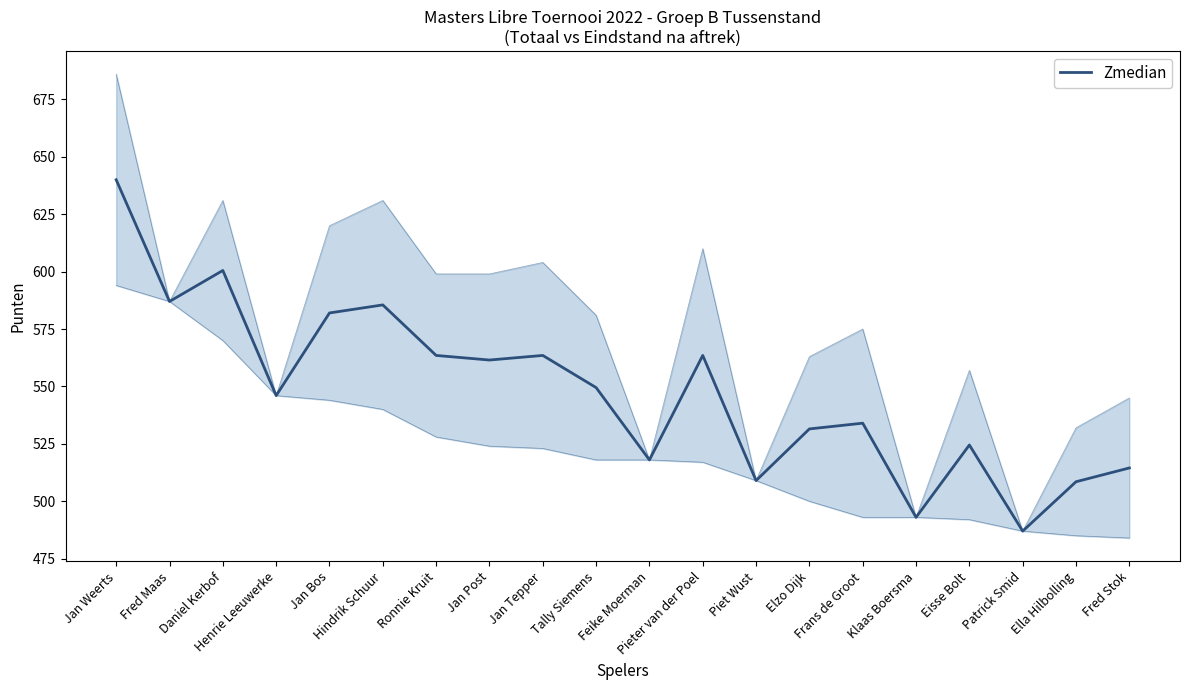

Which label corresponds to the smallest value in the chart?

Patrick Smid